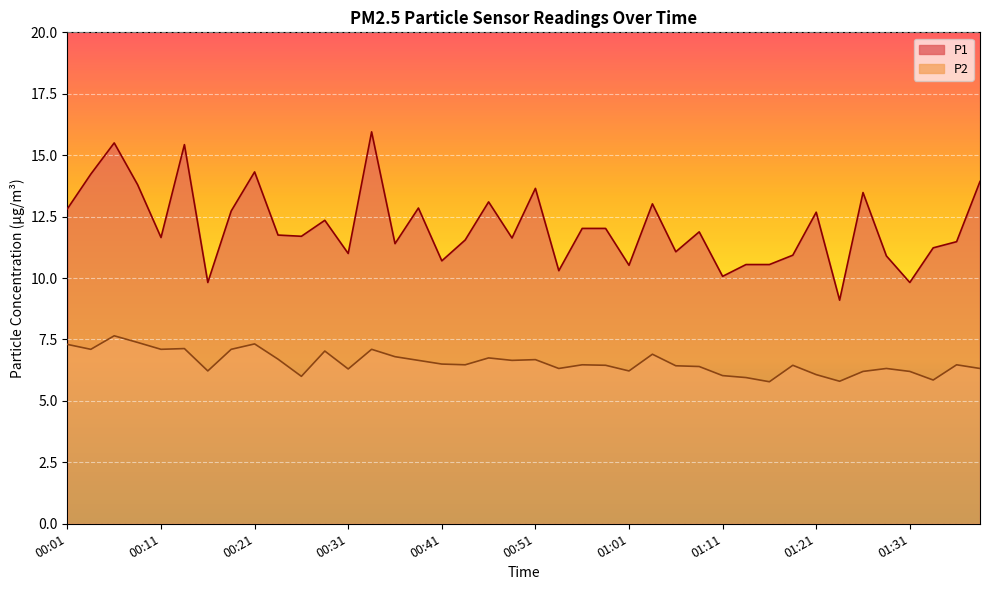

Does the chart display data point markers on the line(s)?

No